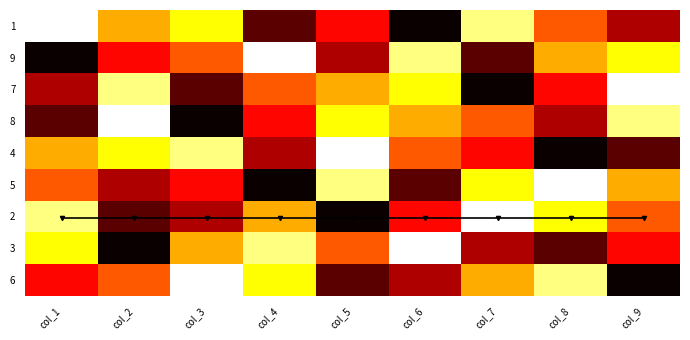

At how many categories does at least one series exceed 5?

9